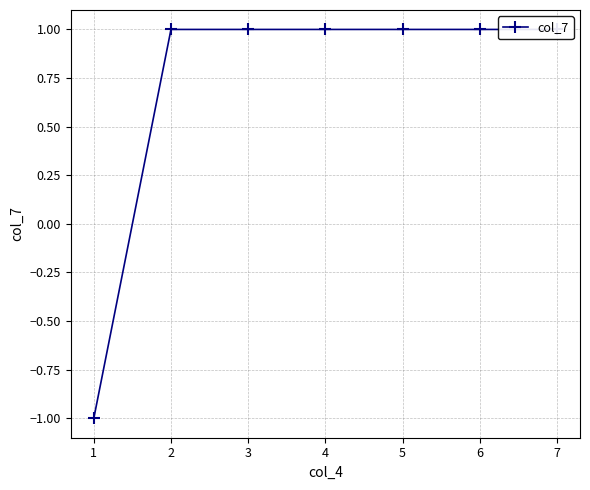

True or false: the data shows 1 at 2.

True